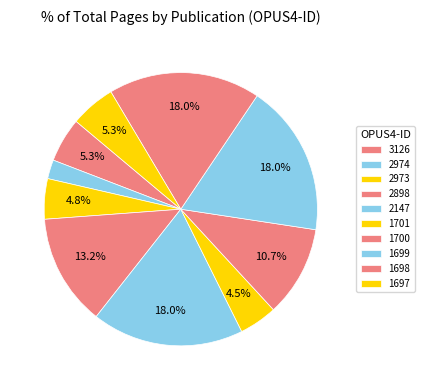

True or false: 1697 accounts for 5% of the total.

True